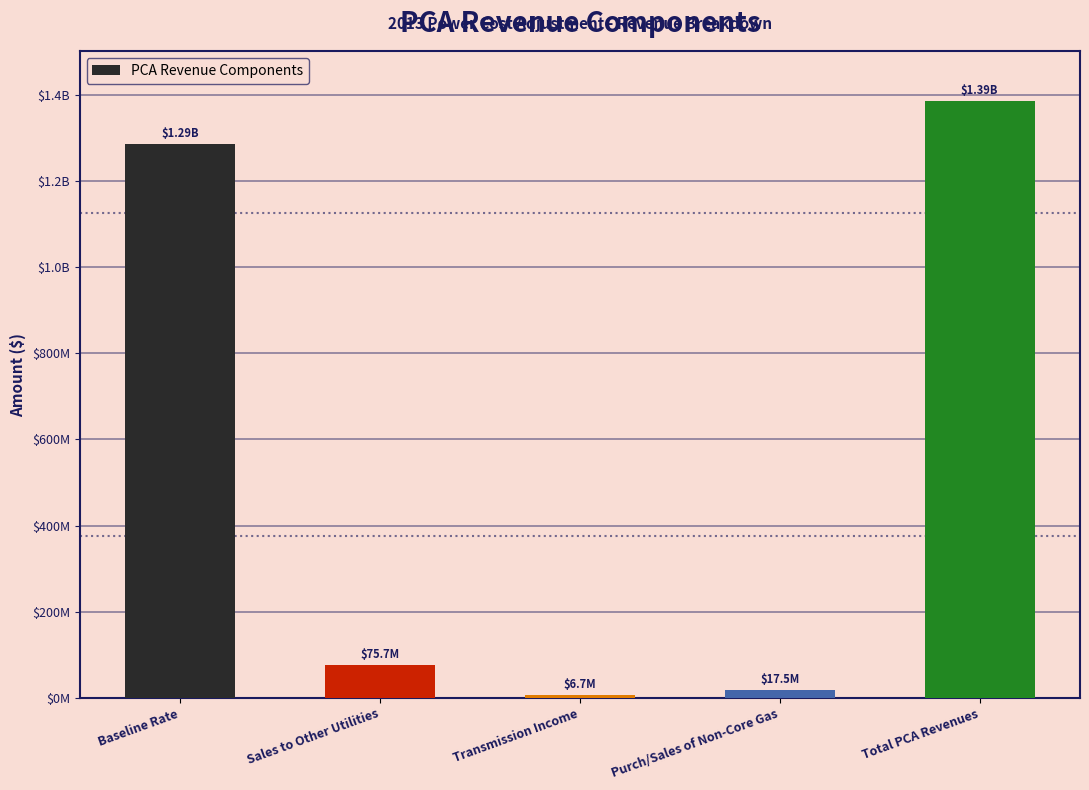

Does the chart contain any negative values?

No